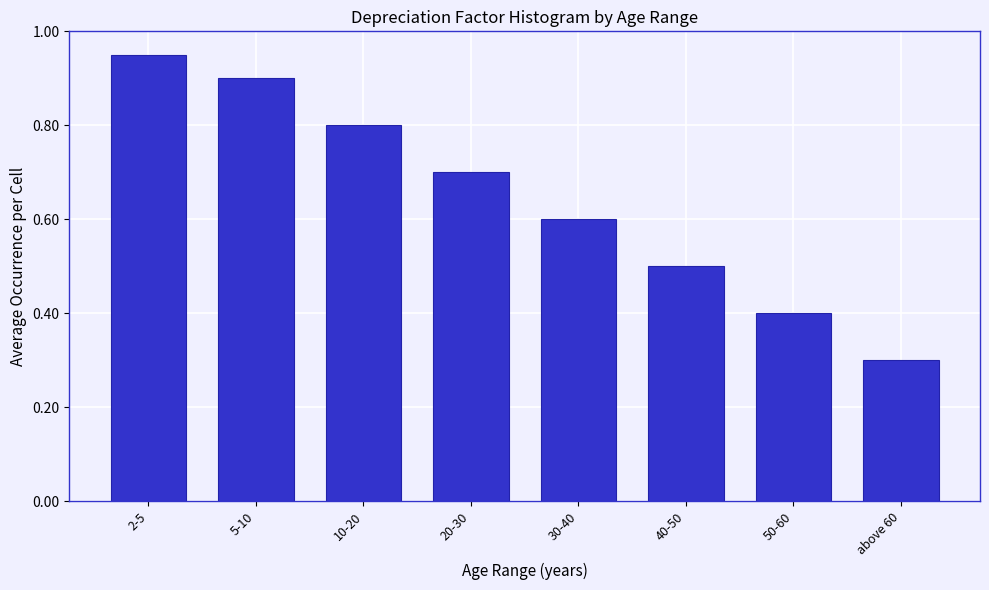

Rank the categories by value from highest to lowest.

2-5, 5-10, 10-20, 20-30, 30-40, 40-50, 50-60, above 60